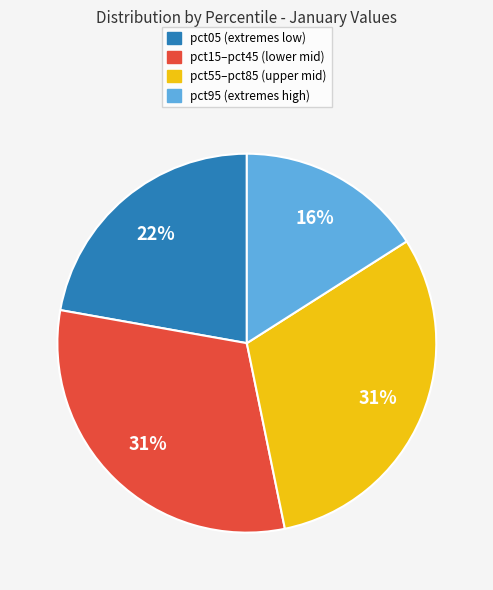

To the nearest percent, what is the difference between the largest and smallest slice percentages?

15%